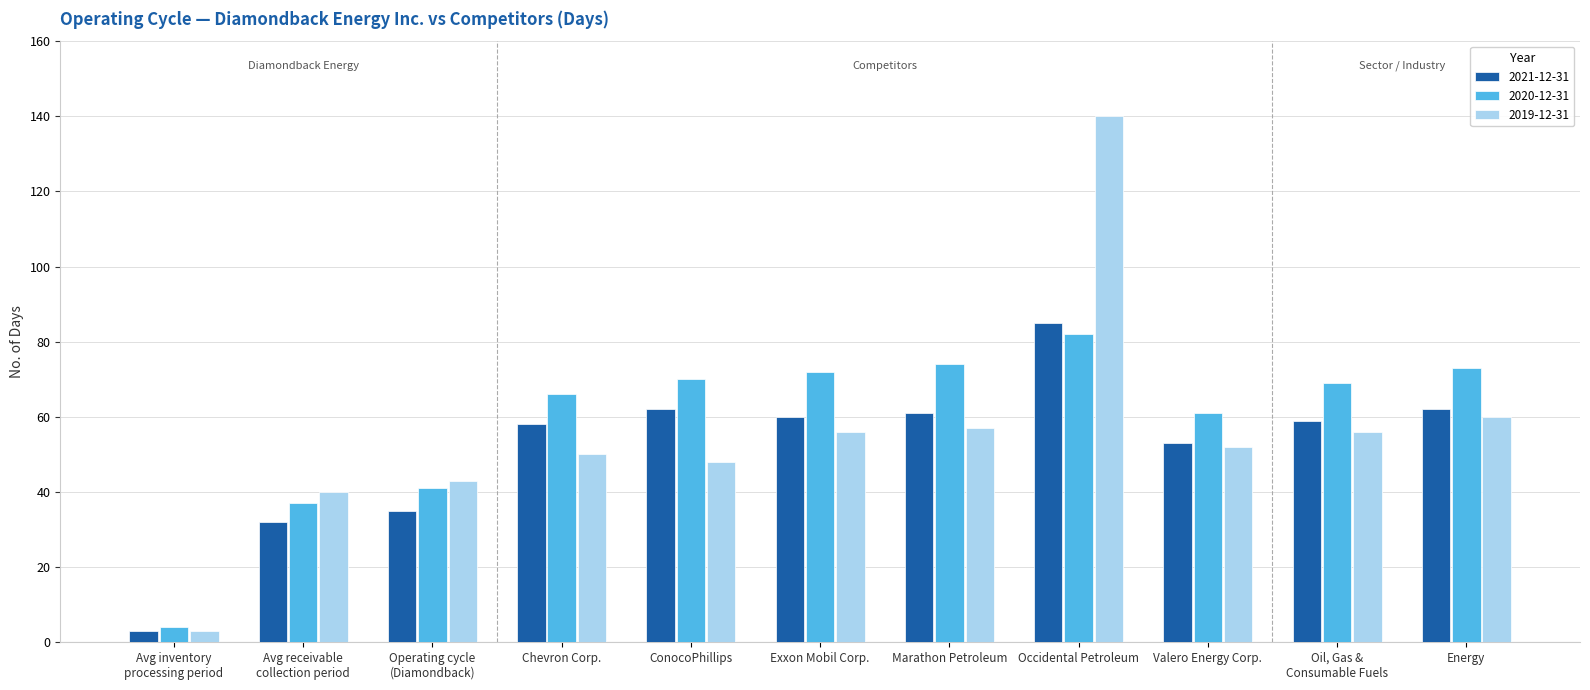

What is the approximate value of 2019-12-31 at Oil, Gas &
Consumable Fuels, to the nearest 50?

50